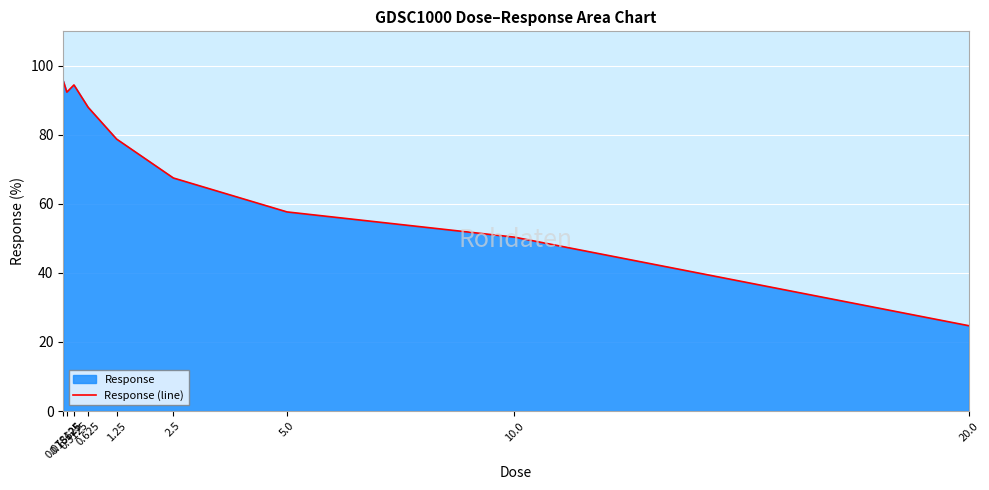

What is the value of the 1st point from the left?

95.6